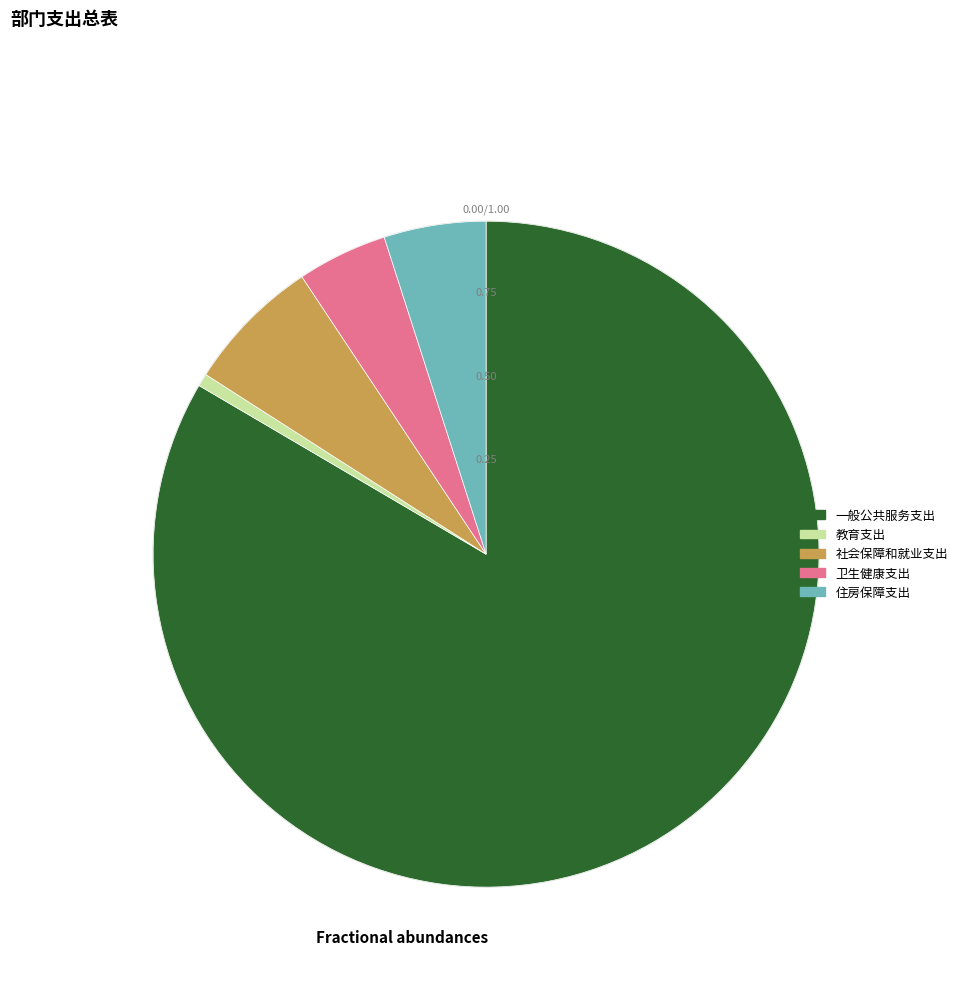

Which category has the smallest portion of the pie?

教育支出